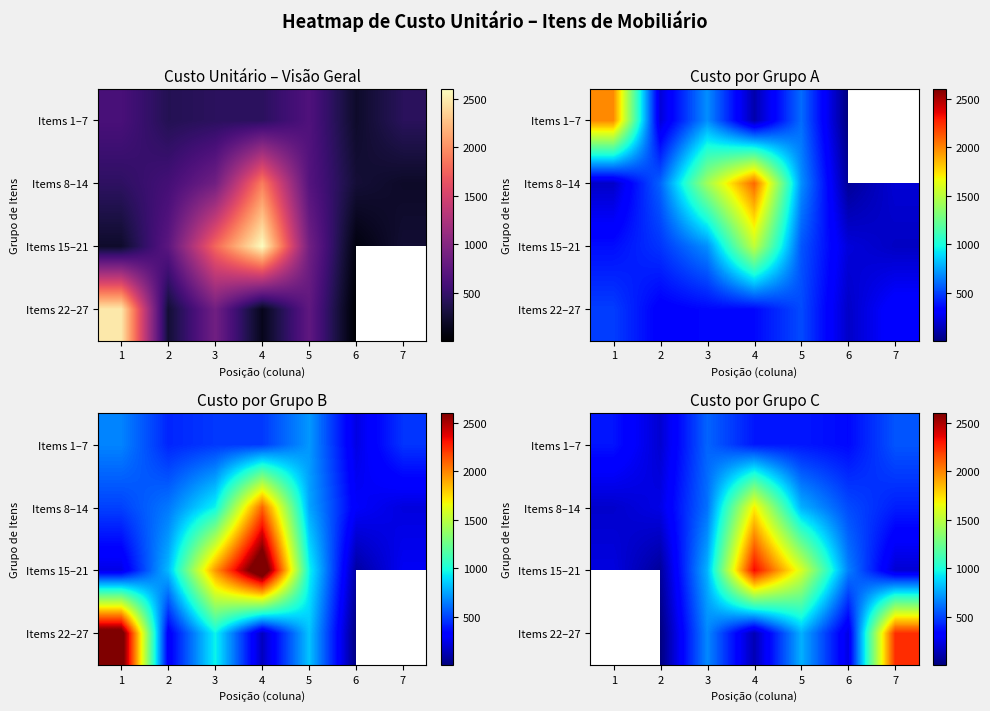

True or false: Items 1–7 has a value of 586.8 at 3.

True